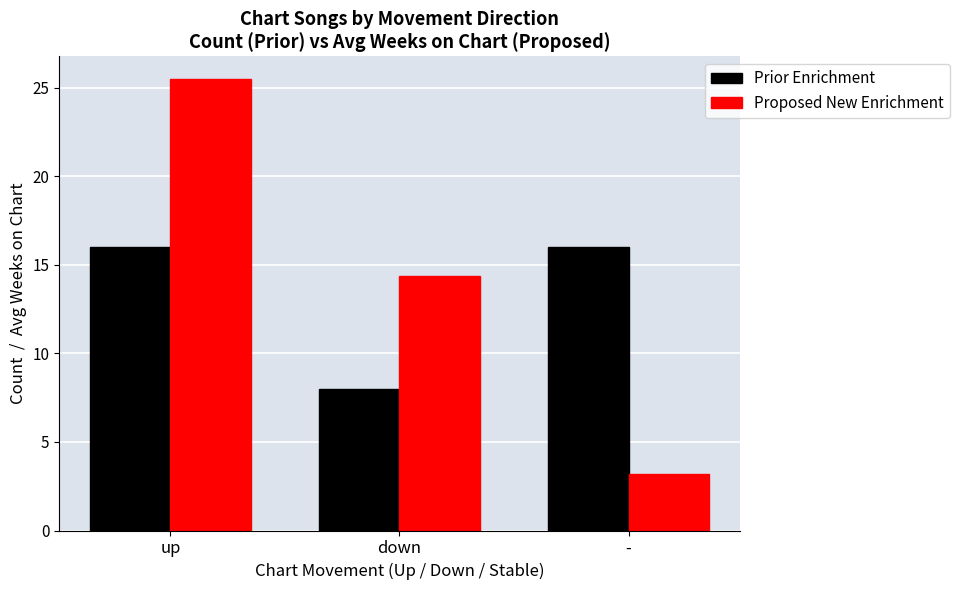

What is the label of the 2nd bar from the right?

down